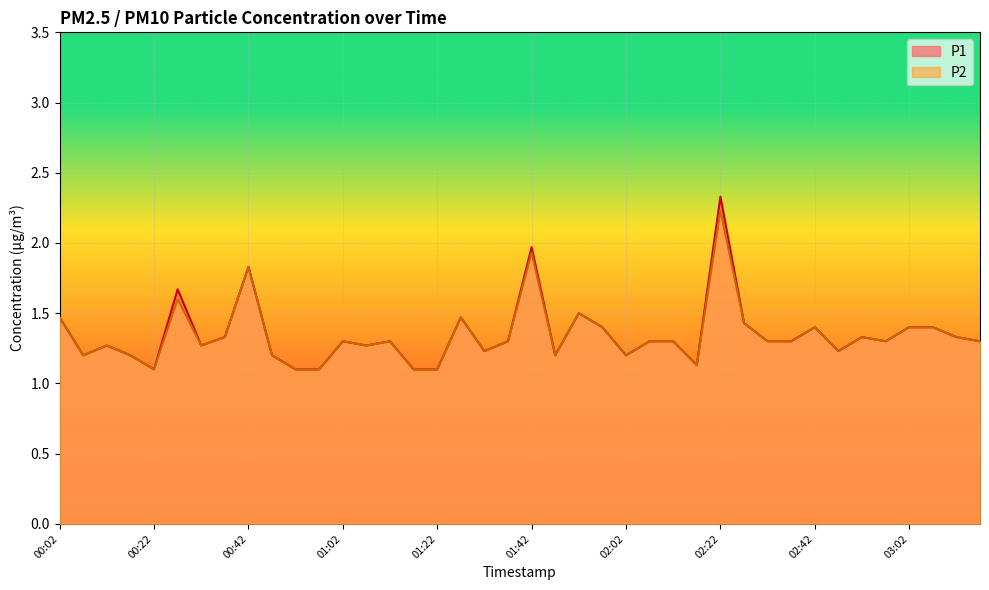

What is the difference between the maximum and second lowest values in the P2 series?

1.1